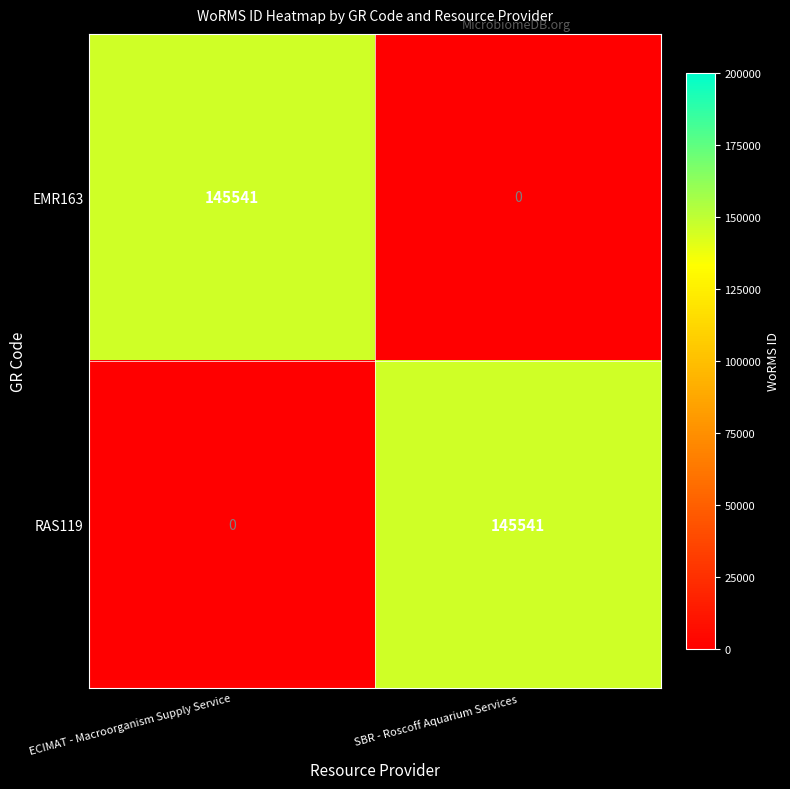

What is the total value across all series at ECIMAT - Macroorganism Supply Service?

145541